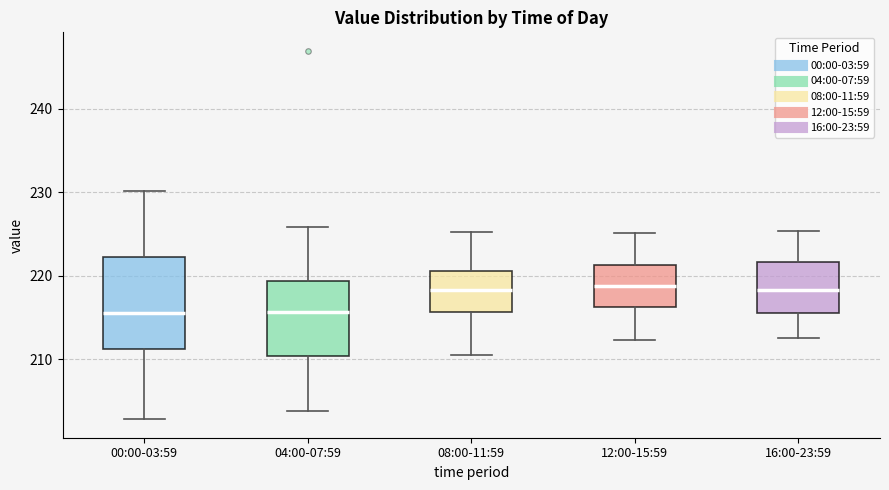

Reading left to right, read every box against the y-axis: the position of its median line, the range the box covers, and the ends of its whiskers. The values are not printed on the chart, so give them approximately, as read against the axis.

00:00-03:59: median 216, box 211 to 222, whiskers 203 to 230
04:00-07:59: median 216, box 210 to 219, whiskers 204 to 226
08:00-11:59: median 218, box 216 to 221, whiskers 211 to 225
12:00-15:59: median 219, box 216 to 221, whiskers 212 to 225
16:00-23:59: median 218, box 216 to 222, whiskers 213 to 225